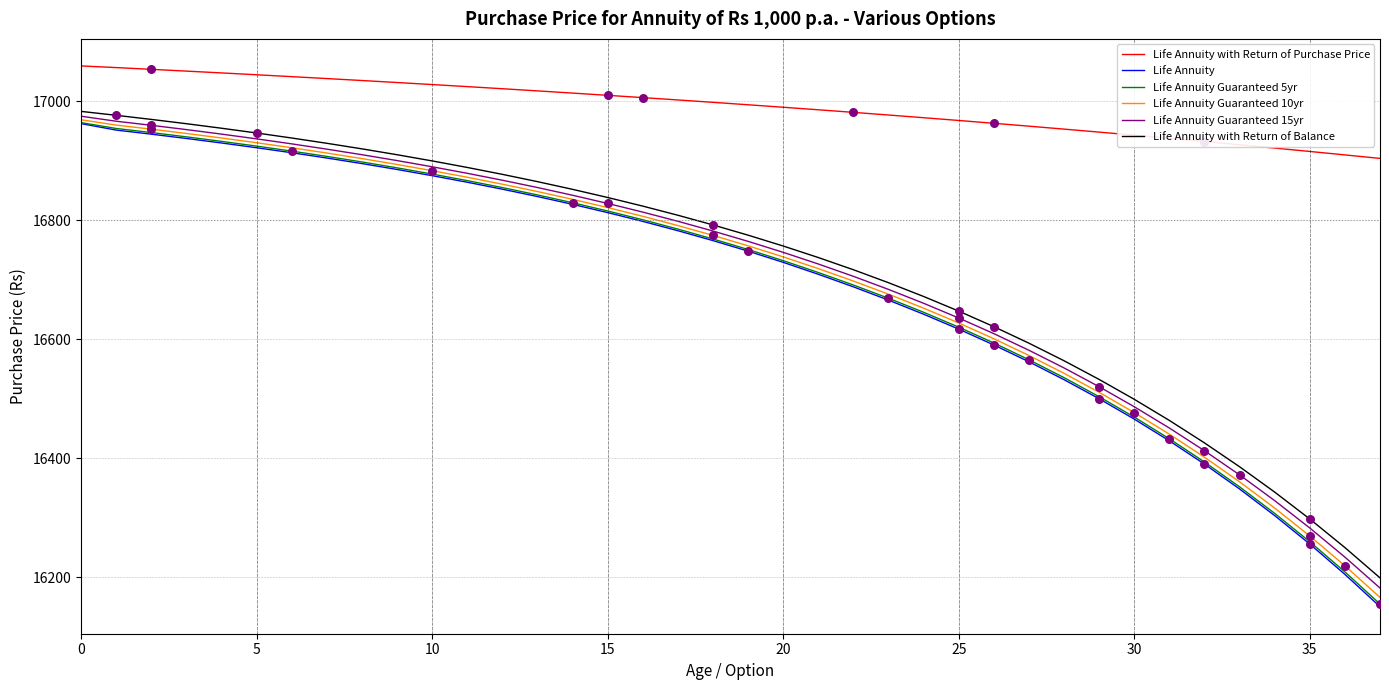

Which series has the largest total across all categories?

Life Annuity with Return of Purchase Price